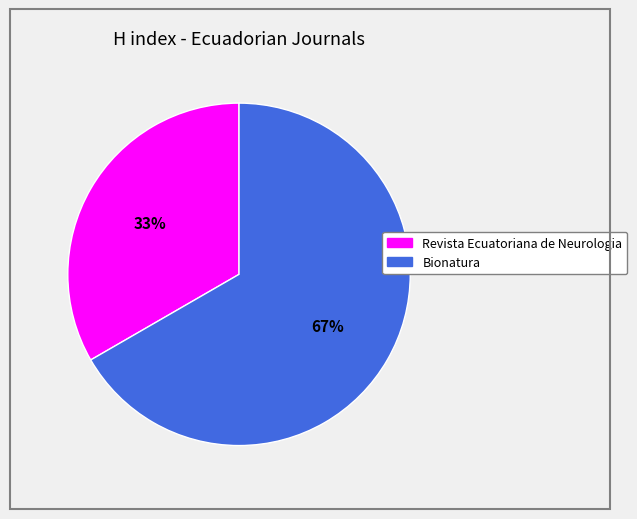

To the nearest percent, what is the combined percentage of Revista Ecuatoriana de Neurologia and Bionatura?

100%